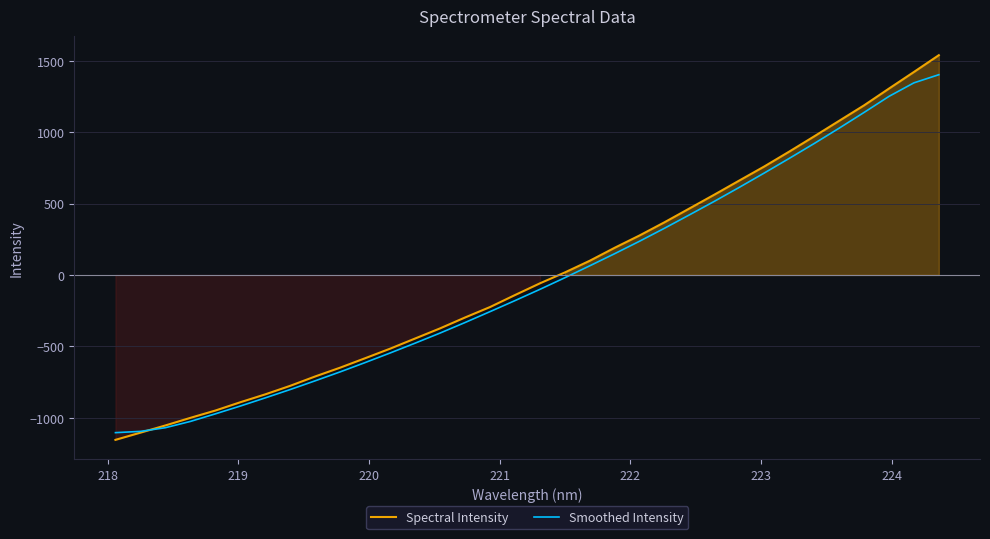

What is the highest value of the Spectral Intensity series?

1539.1